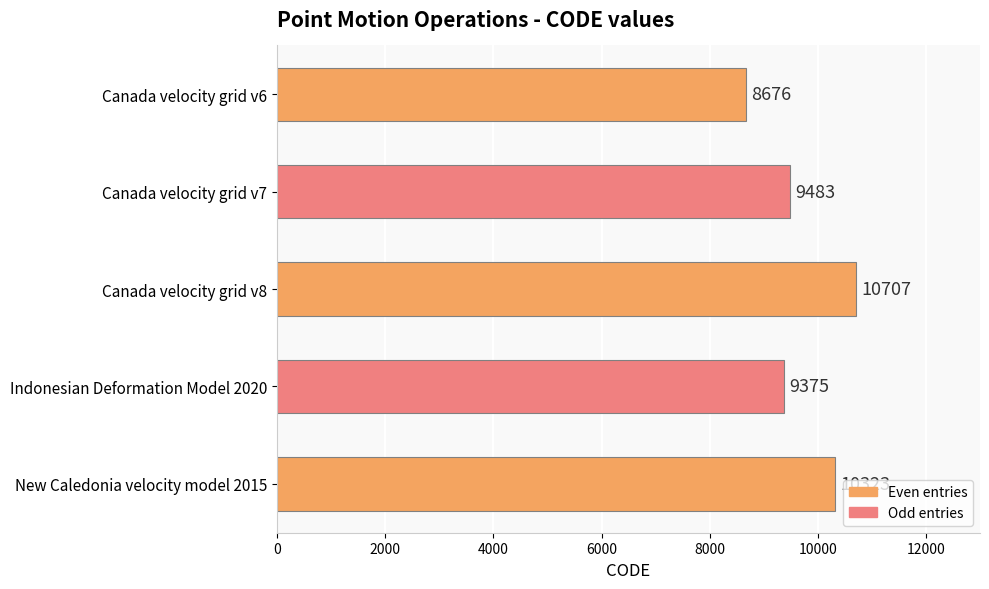

What is the smallest value displayed?

8676